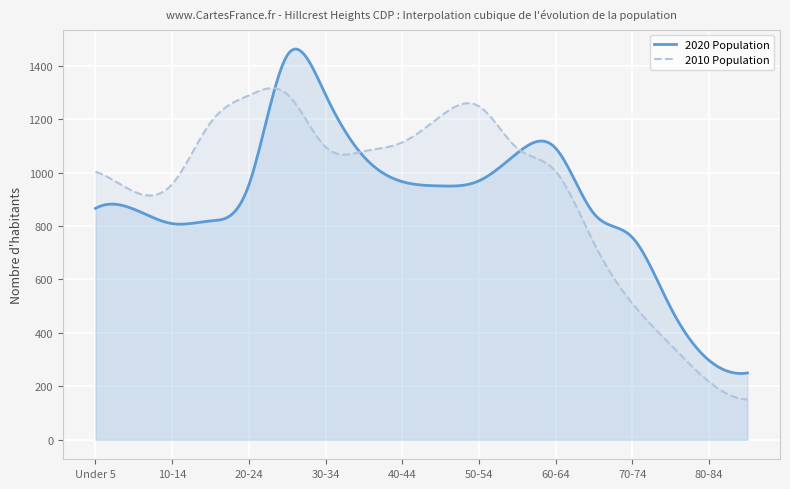

What is the difference between the highest and lowest values at 45-49?

261